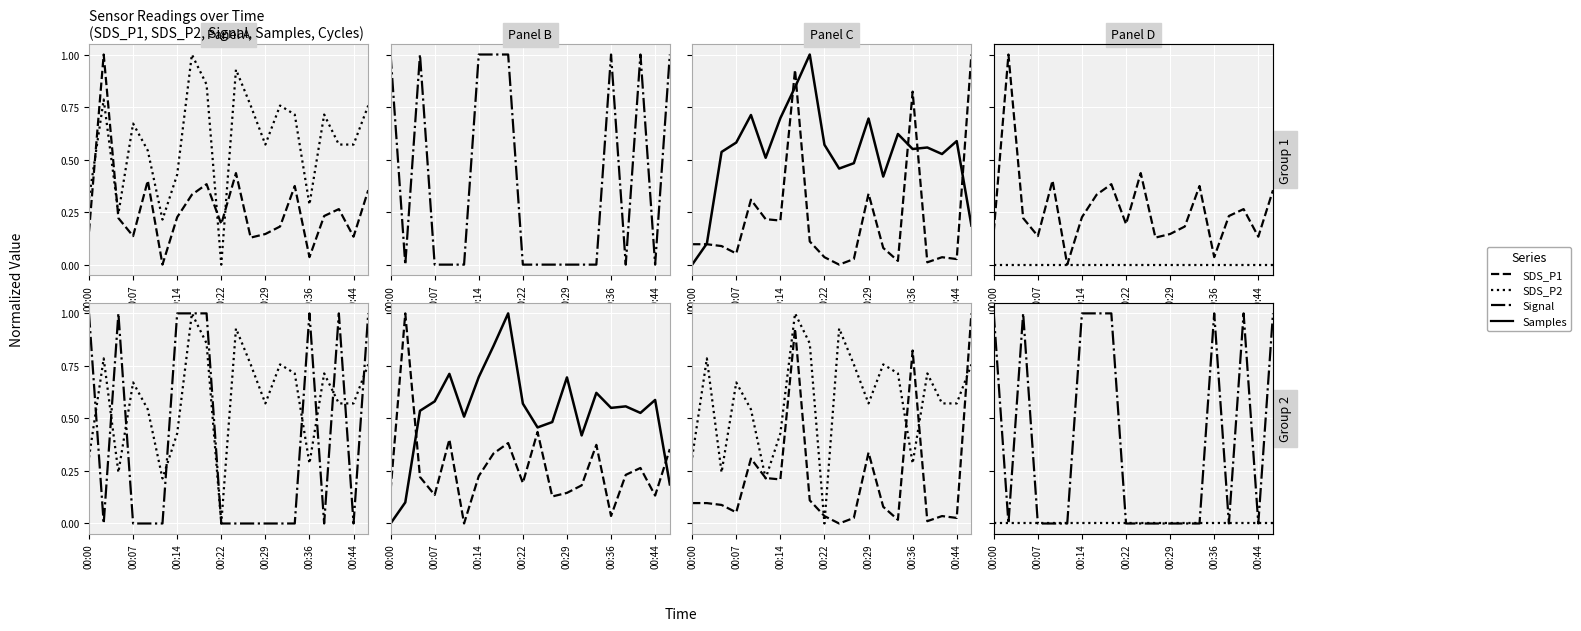

Which series has the largest total across all categories?

SDS_P2